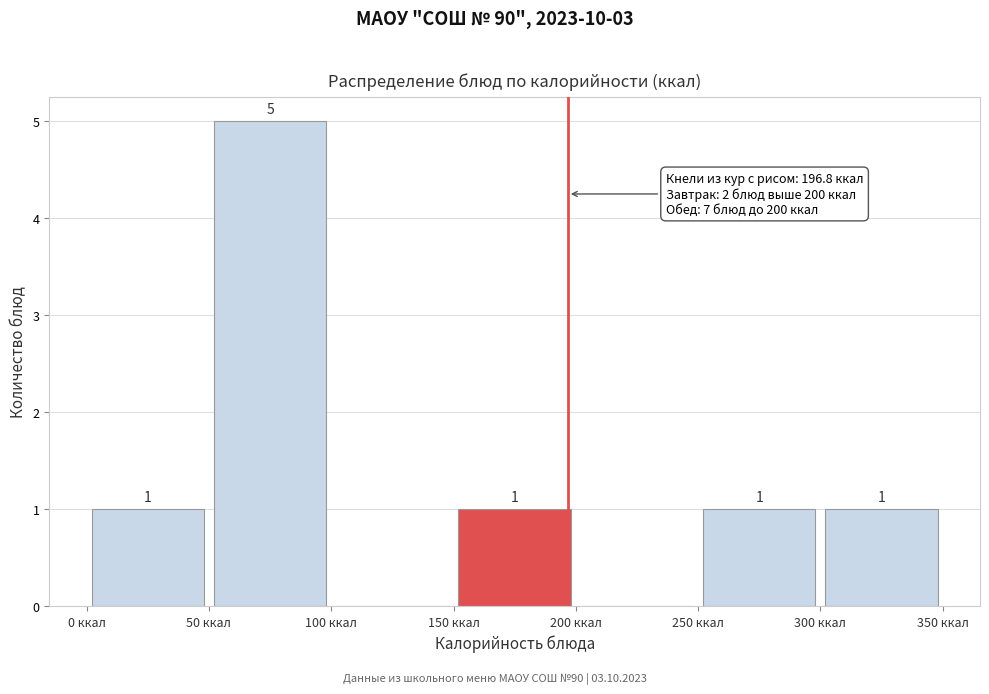

Over which range of the x-axis is the bar tallest?

50 to 100